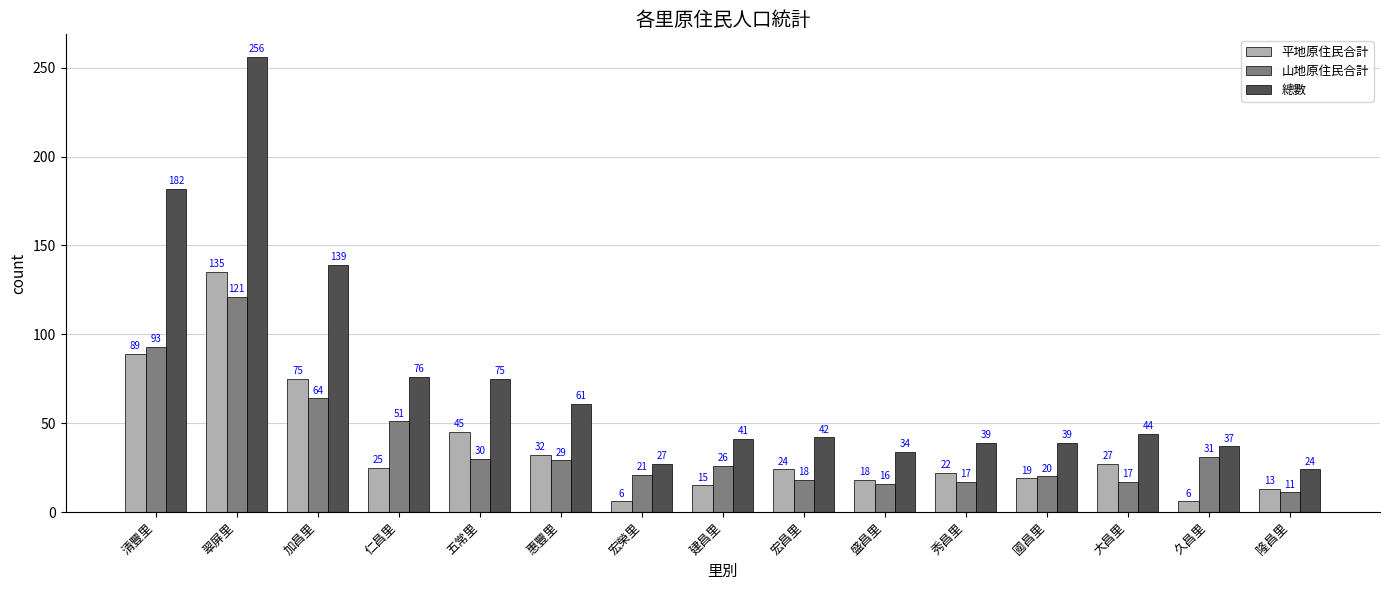

Which series changed the most between 宏昌里 and 久昌里?

平地原住民合計